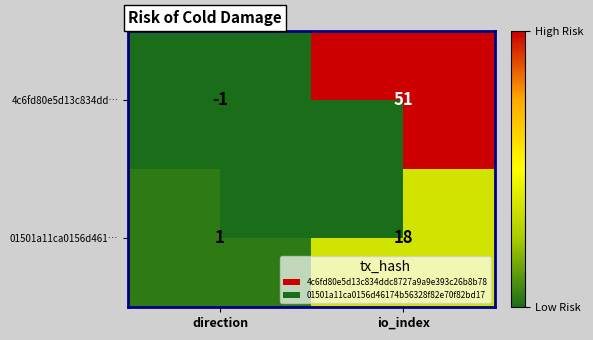

At how many categories does at least one series exceed 16?

1